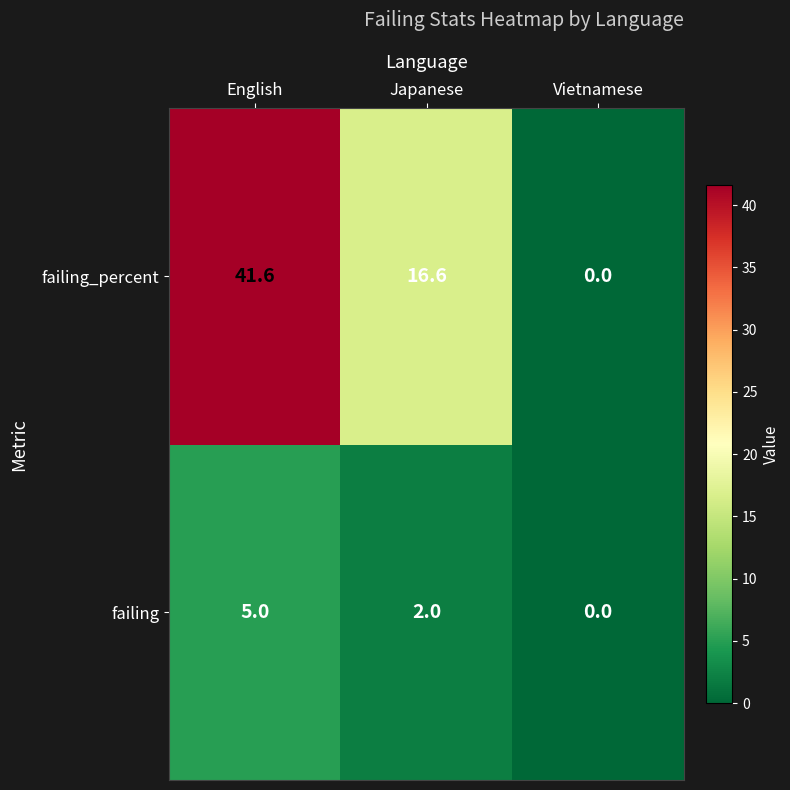

Which category has the highest value across all series?

English